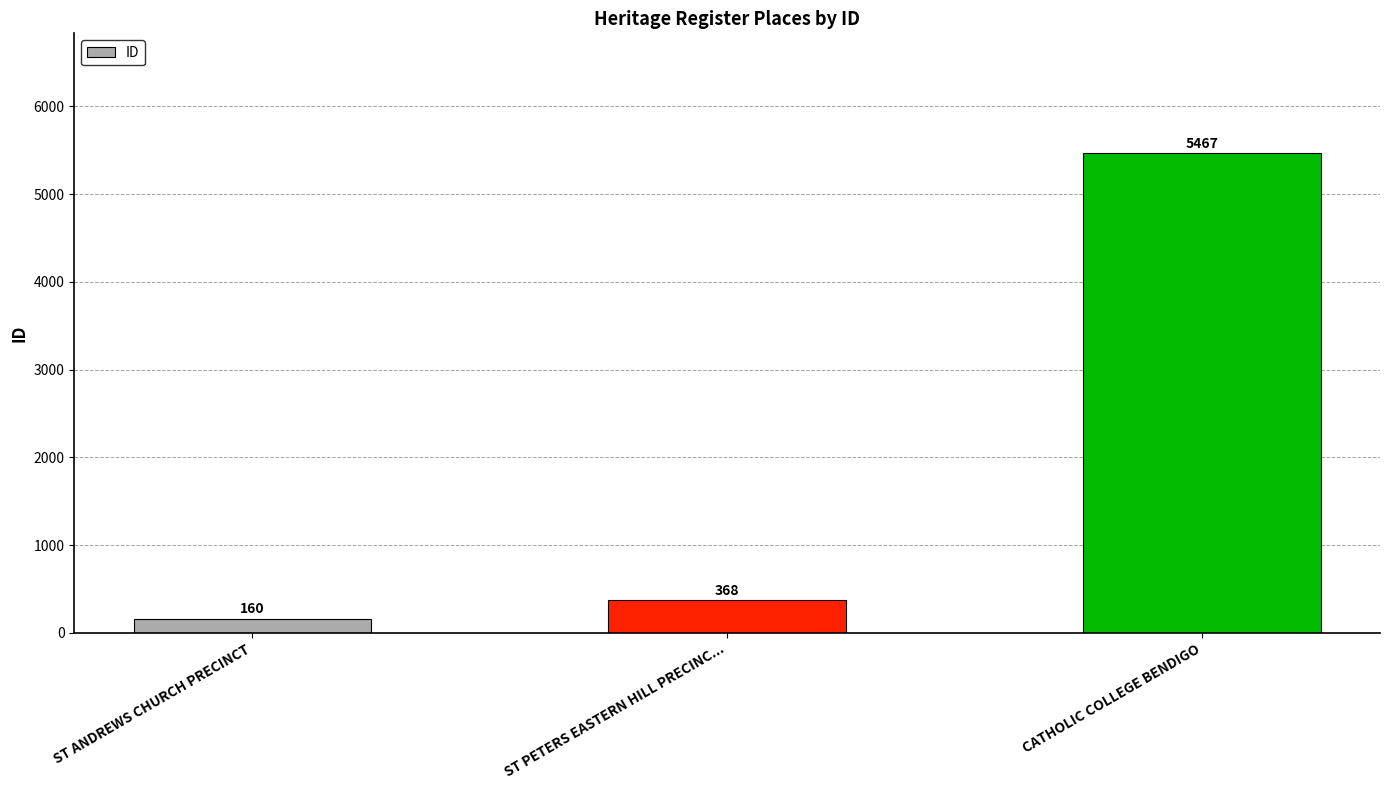

Reading left to right, what are all the values shown in this chart?

160	368	5467